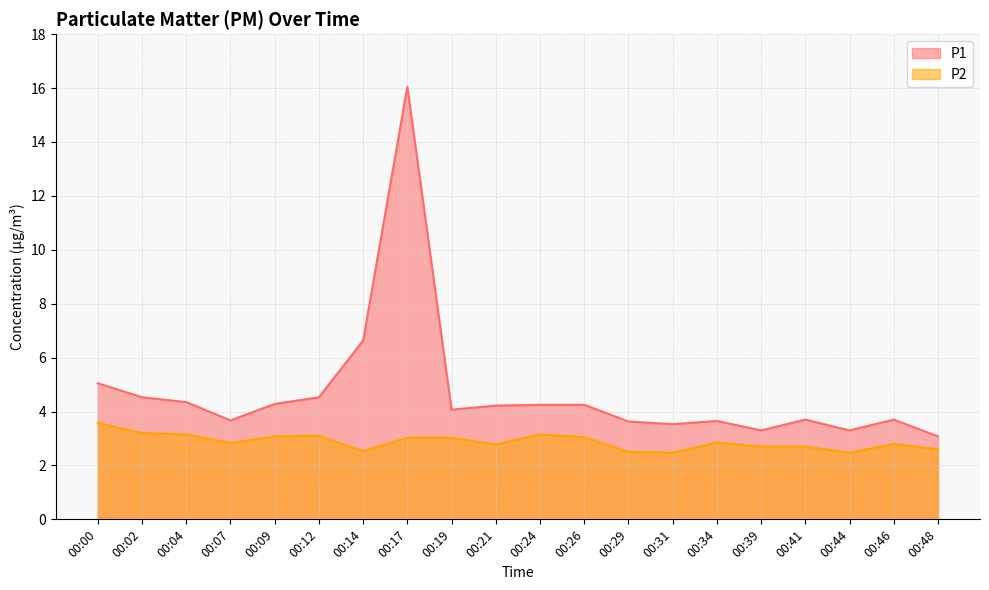

In P2, how many points are higher than both neighbors (excluding endpoints)?

4